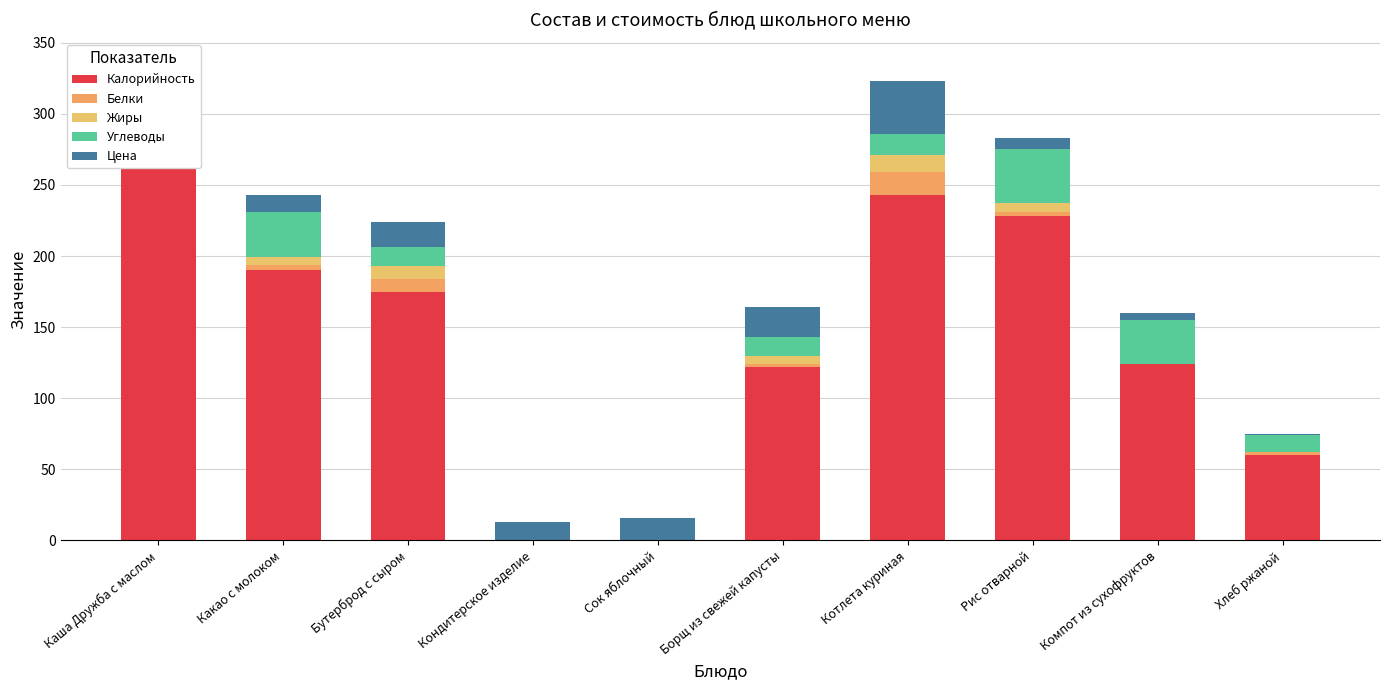

What is the difference between the Жиры values at Каша Дружба с маслом and Сок яблочный?

5